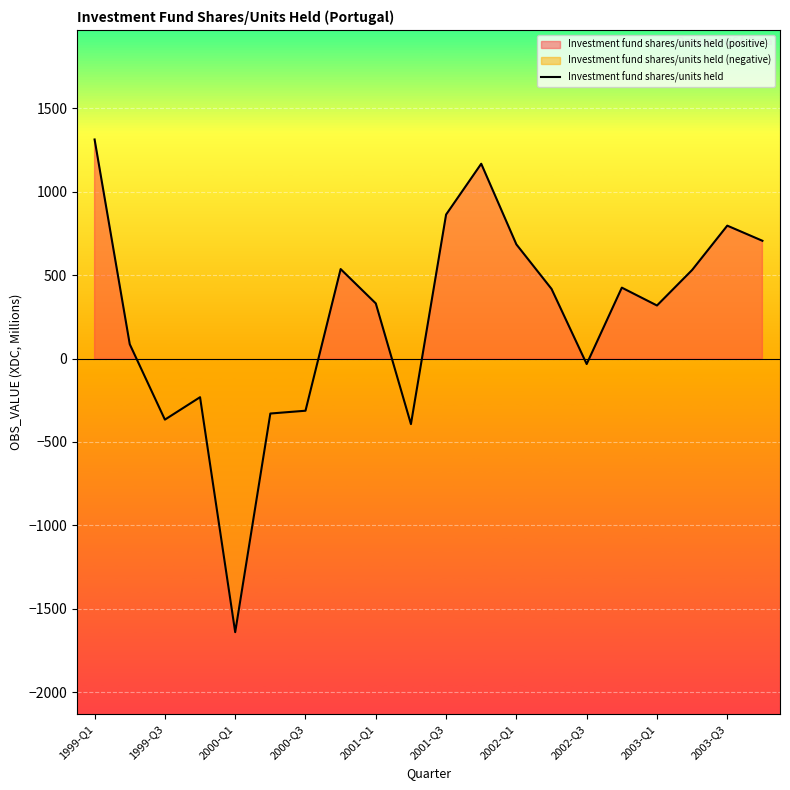

What is the value of the 20th point from the left?

706.5